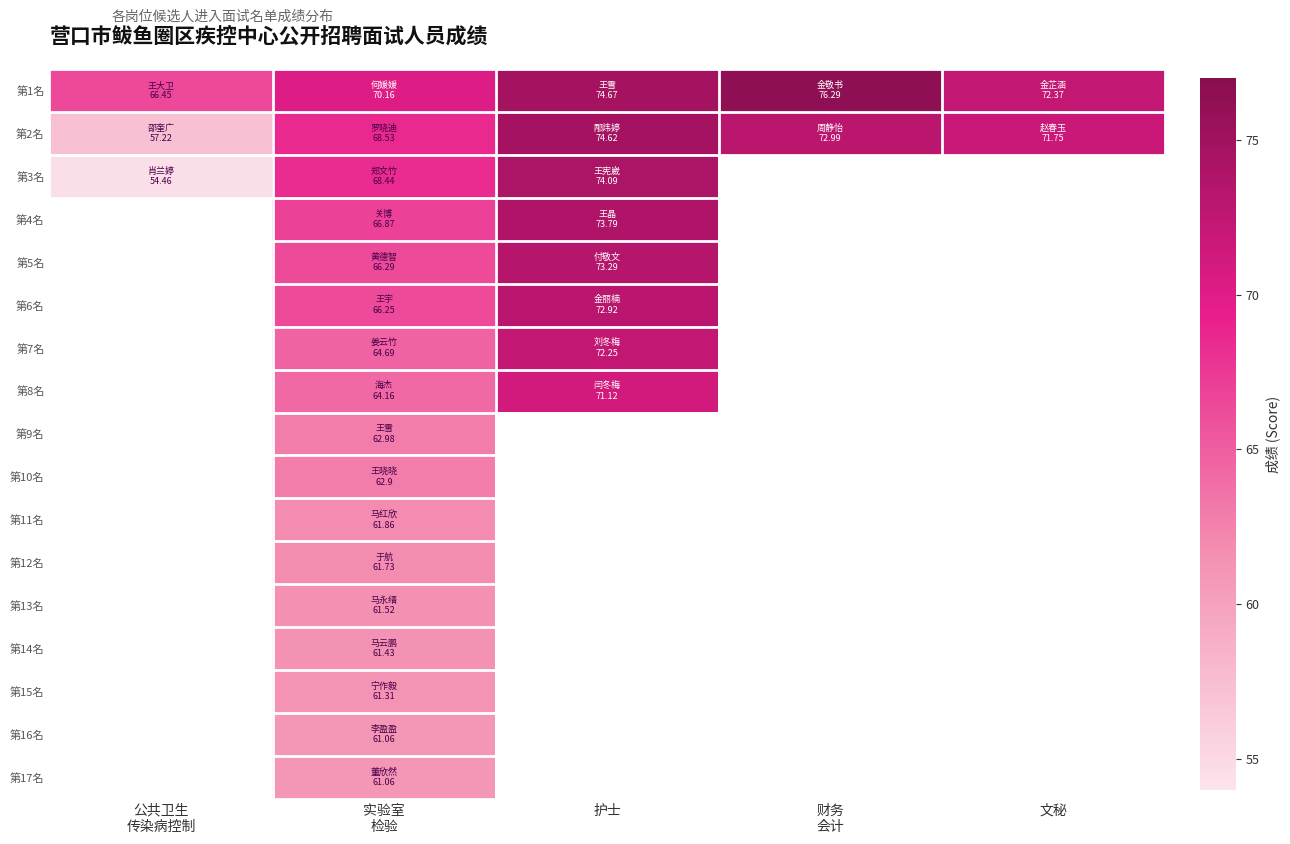

Between 财务
会计 and 护士, which is larger?

财务
会计